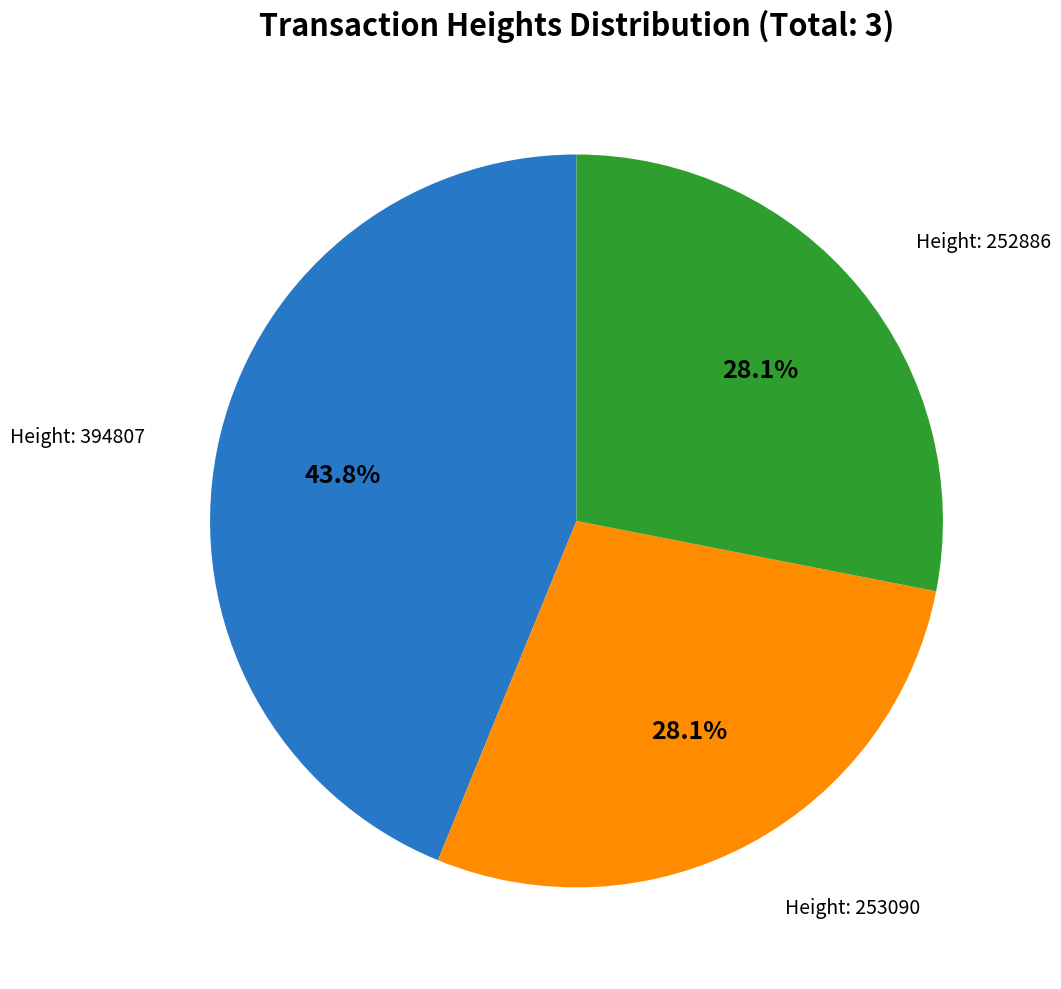

Is there a majority slice in this chart?

No